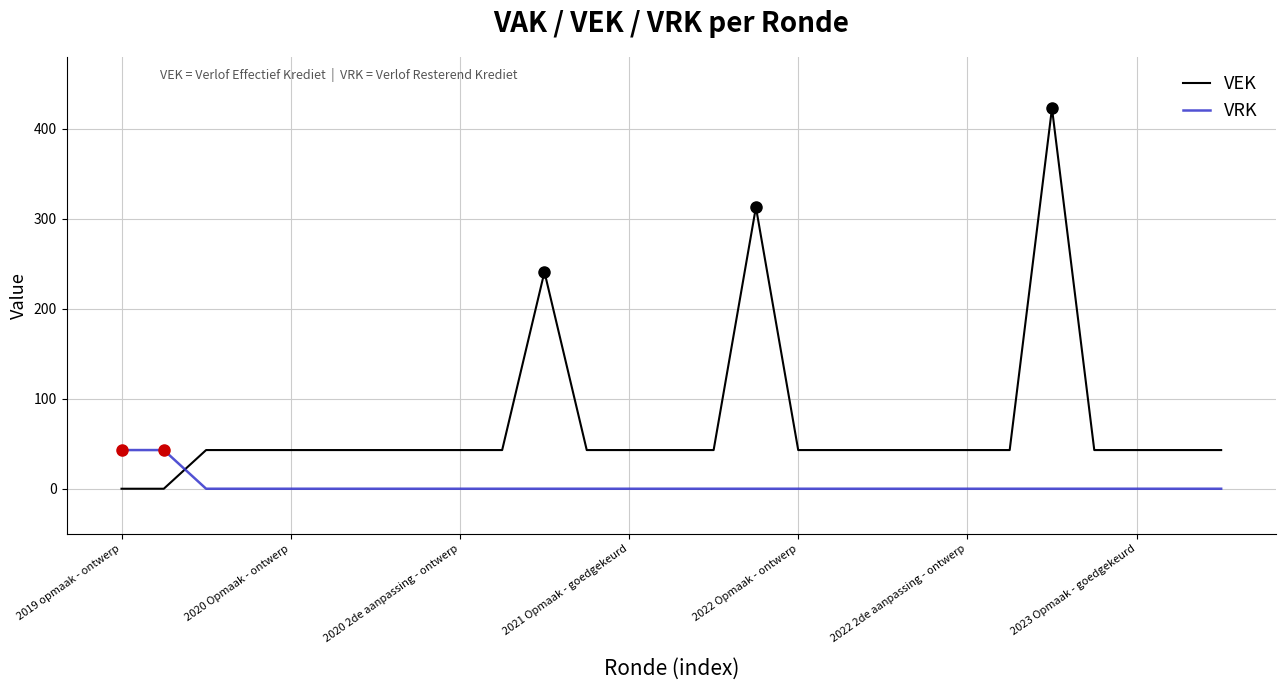

Reading left to right, what are all the values shown in this chart?

VEK: 0	0	43	43	43	43	43	43	43	43	241	43	43	43	43	313	43	43	43	43	43	43	423	43	43	43	43
VRK: 43	43	0	0	0	0	0	0	0	0	0	0	0	0	0	0	0	0	0	0	0	0	0	0	0	0	0